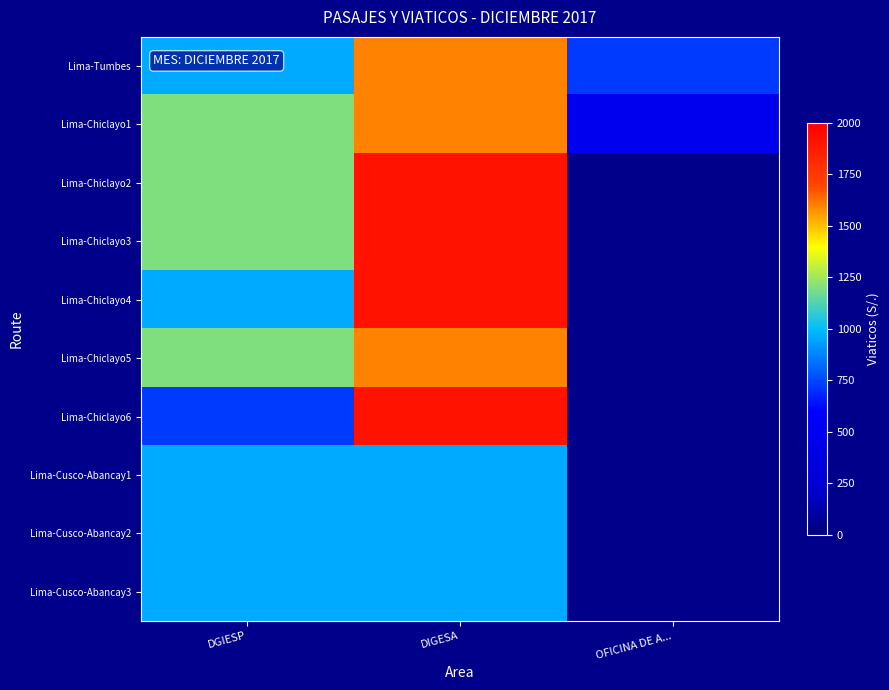

Which has a higher value, DGIESP or OFICINA DE A...?

DGIESP